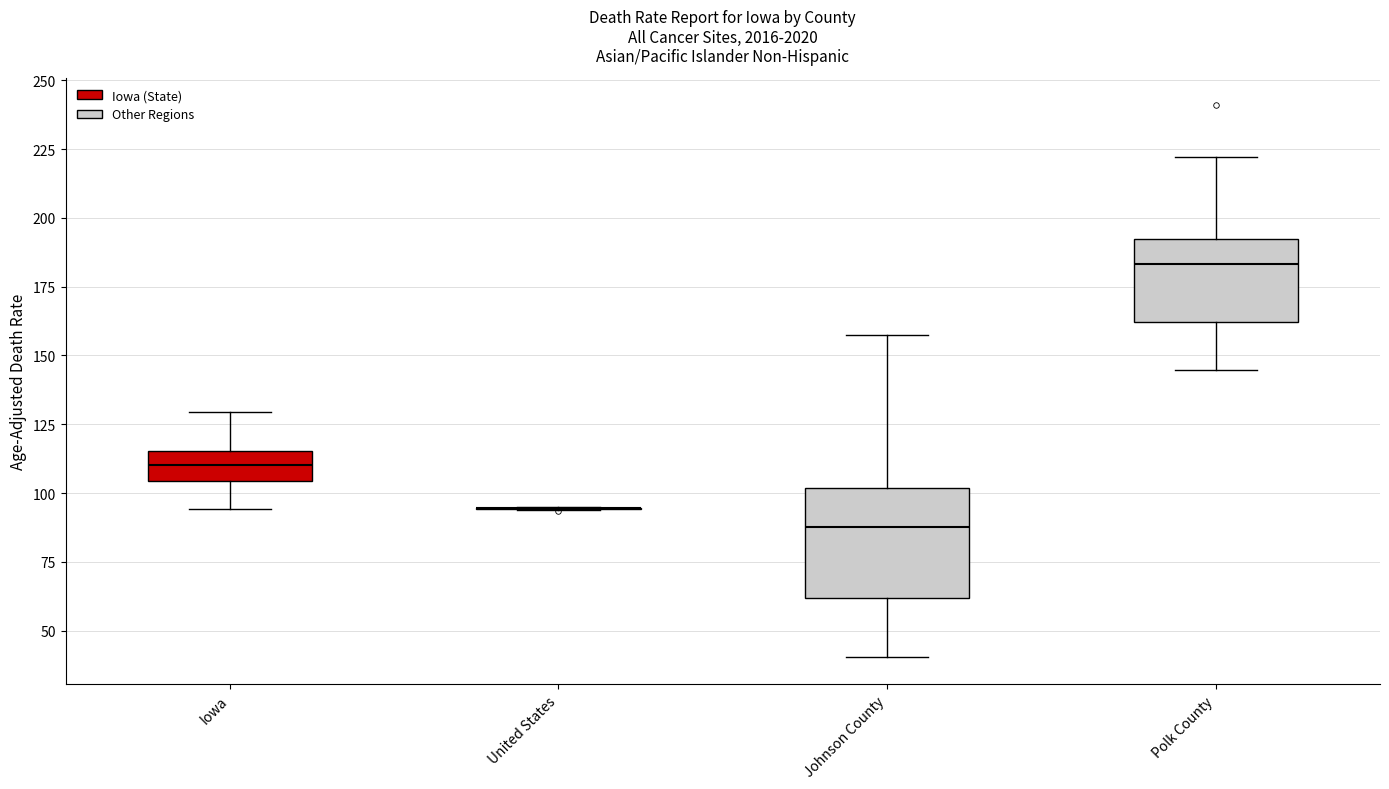

Reading left to right, transcribe this box plot: for each box, give where its median line is, the range the box spans, and where its two whiskers end, as read against the y-axis. The values are not printed on the chart, so give them approximately, as read against the axis.

Iowa: median 110, box 105 to 115, whiskers 95 to 130
United States: box collapsed to a line at 95, whiskers 95 to 95
Johnson County: median 90, box 60 to 100, whiskers 40 to 155
Polk County: median 185, box 160 to 190, whiskers 145 to 220